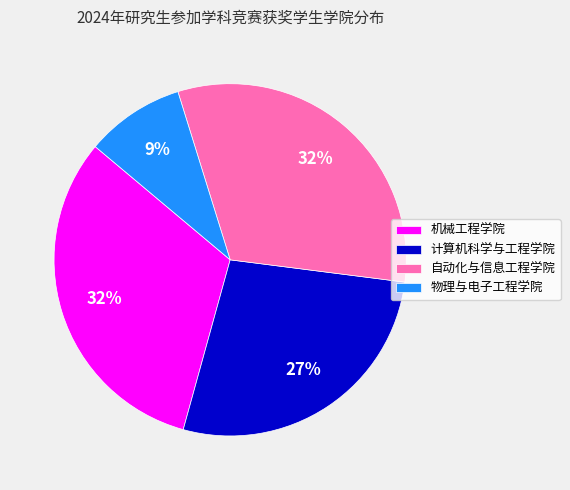

To the nearest percent, what portion does 机械工程学院 represent?

32%